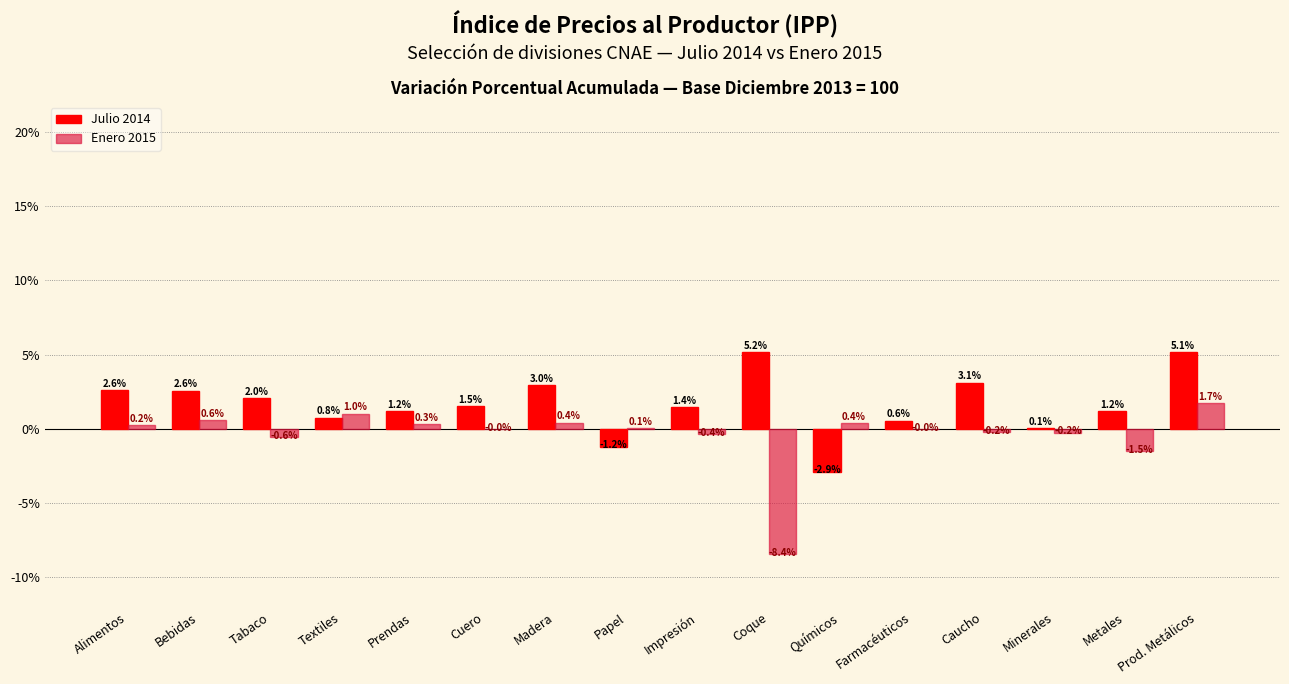

How many groups of bars are there?

16